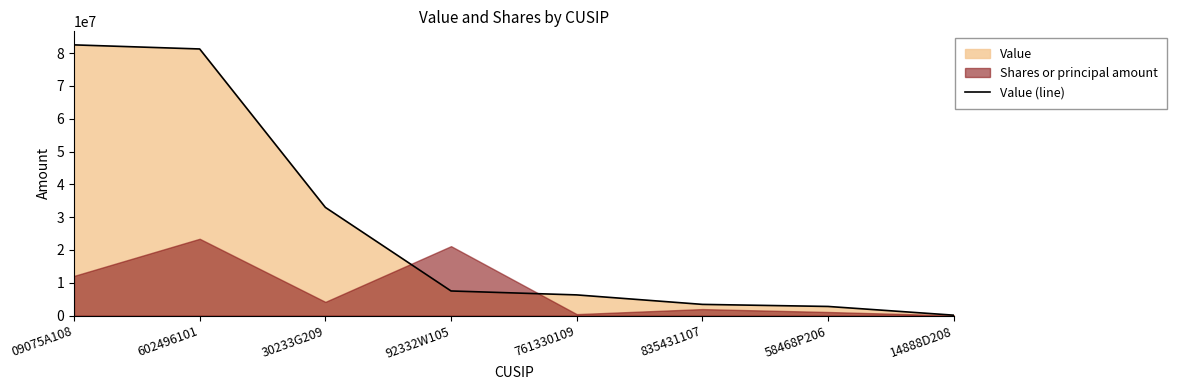

What is the difference between the values at 30233G209 and 835431107?

29556000